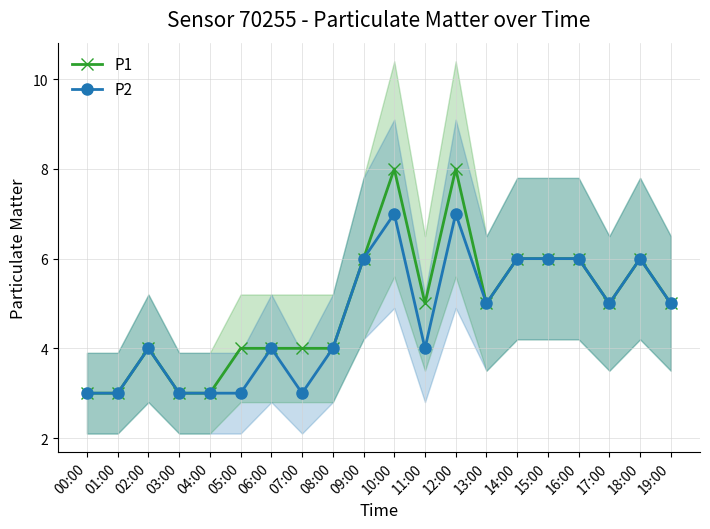

True or false: P2 and P1 intersect in this chart.

False